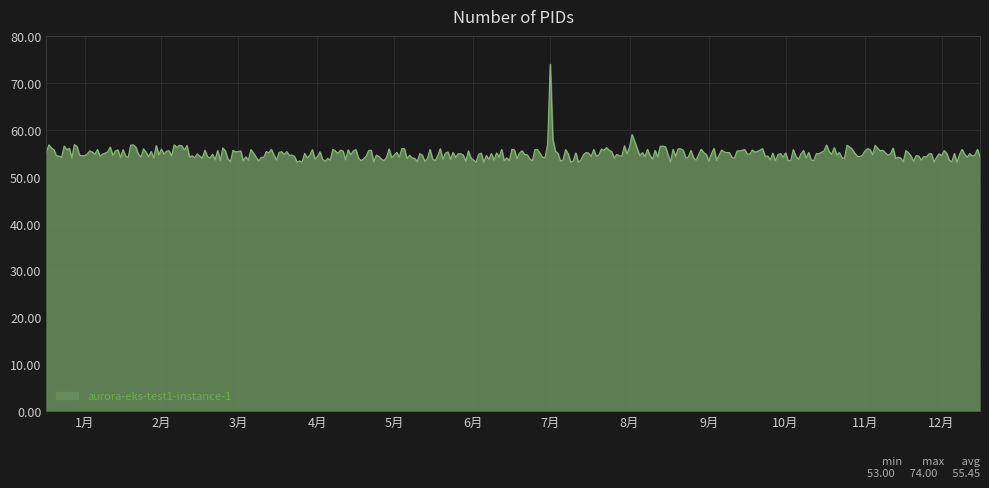

True or false: the data has more than 2 interior local peaks.

True